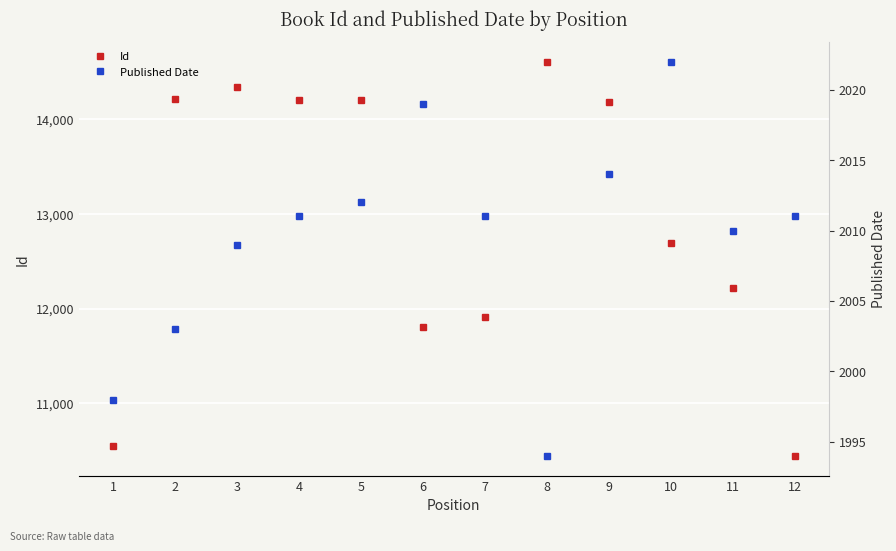

True or false: Id has a value of 21579 at 11.

False